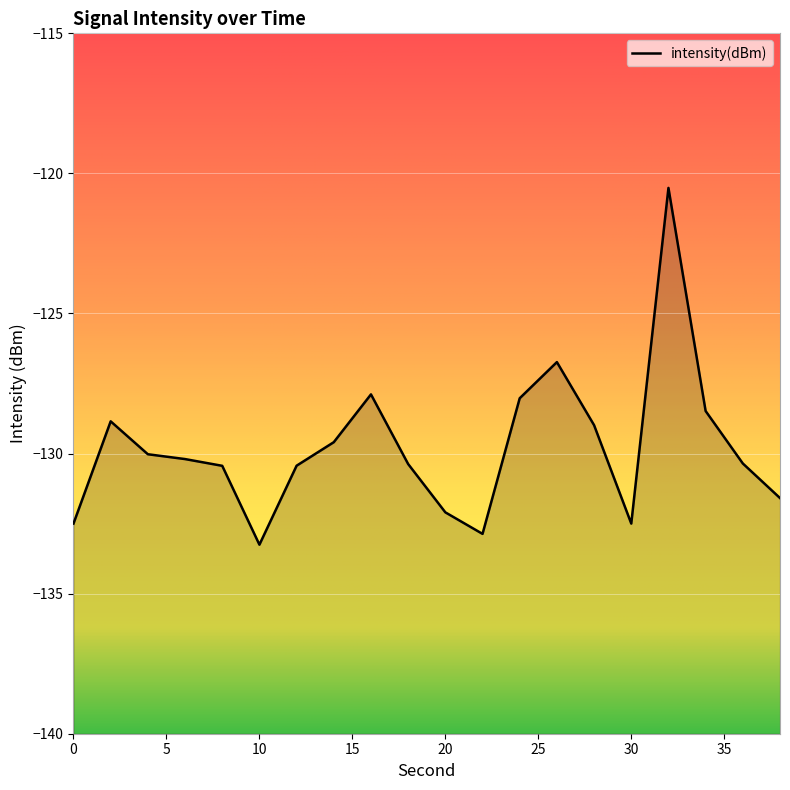

What is the change in value from 10 to 34?

+4.8